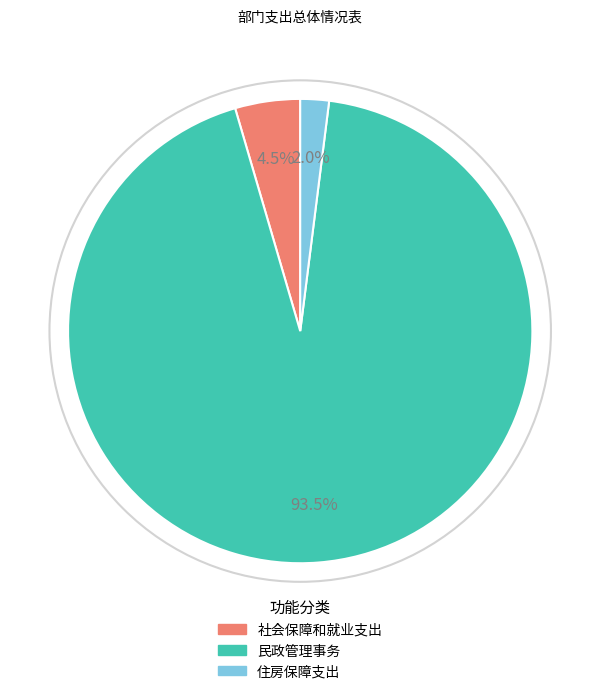

What portion of the pie excludes 社会保障和就业支出?

95.5%